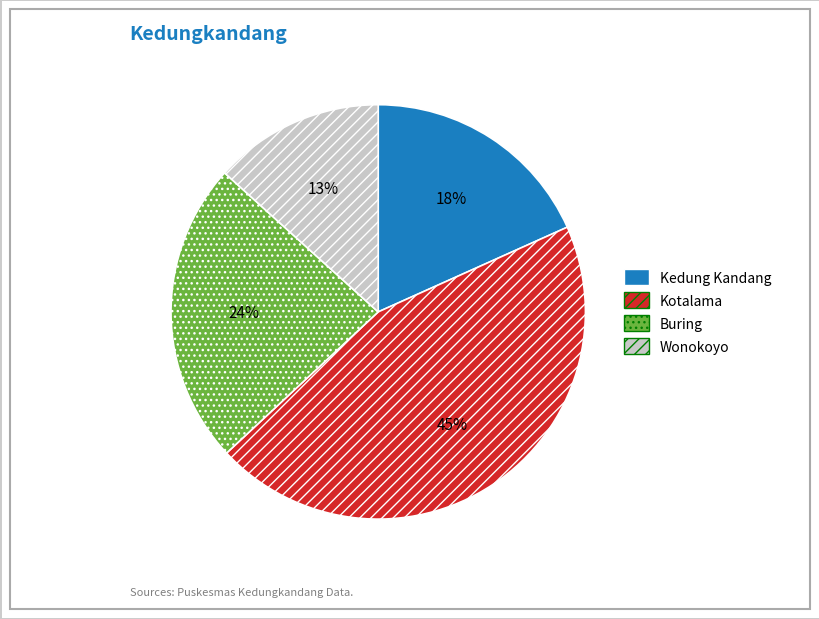

True or false: Kotalama accounts for 45% of the total.

True